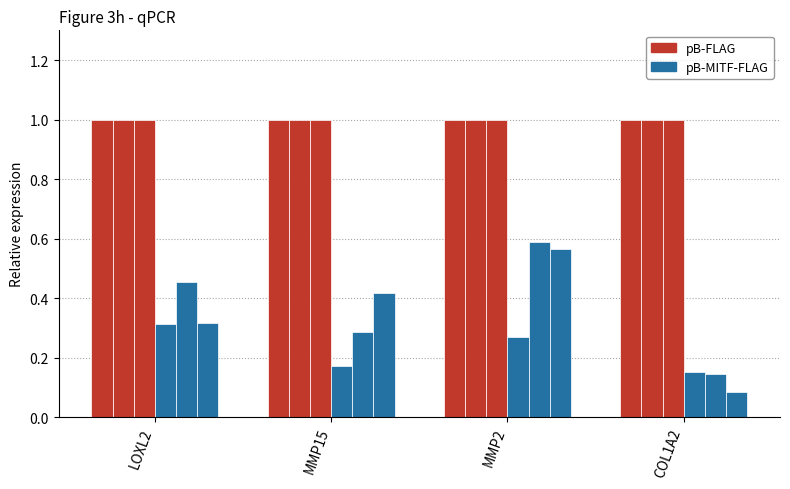

Count the number of data series in this chart.

2